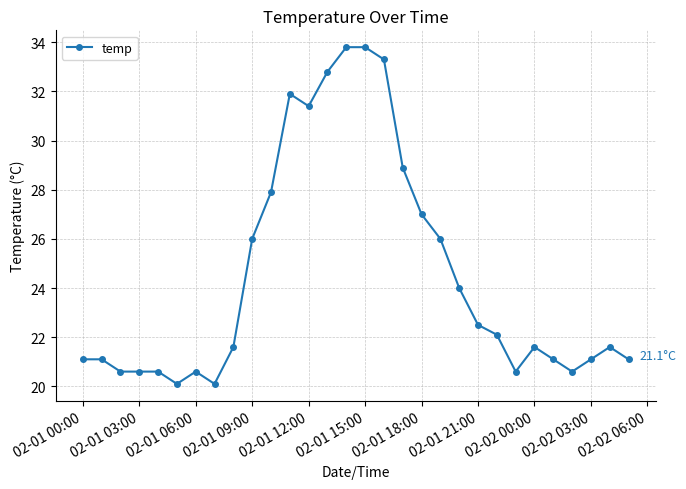

True or false: there are more than 0 points higher than both neighbors.

True